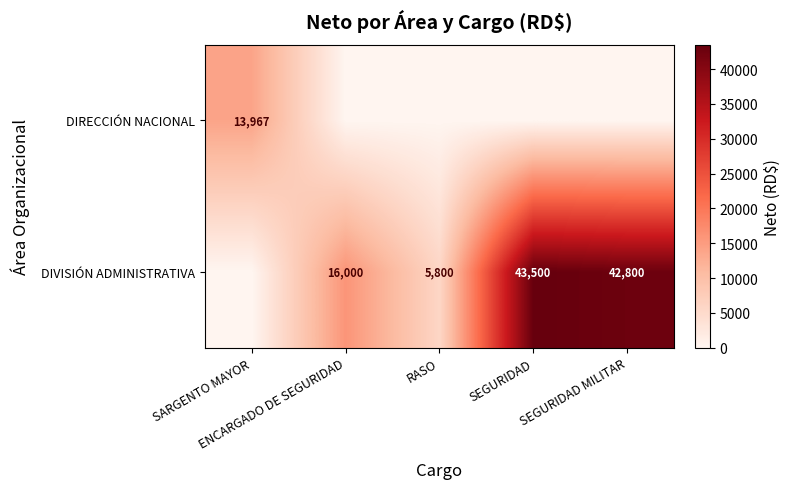

Between SEGURIDAD and SEGURIDAD MILITAR, which series saw the biggest shift?

DIVISIÓN ADMINISTRATIVA